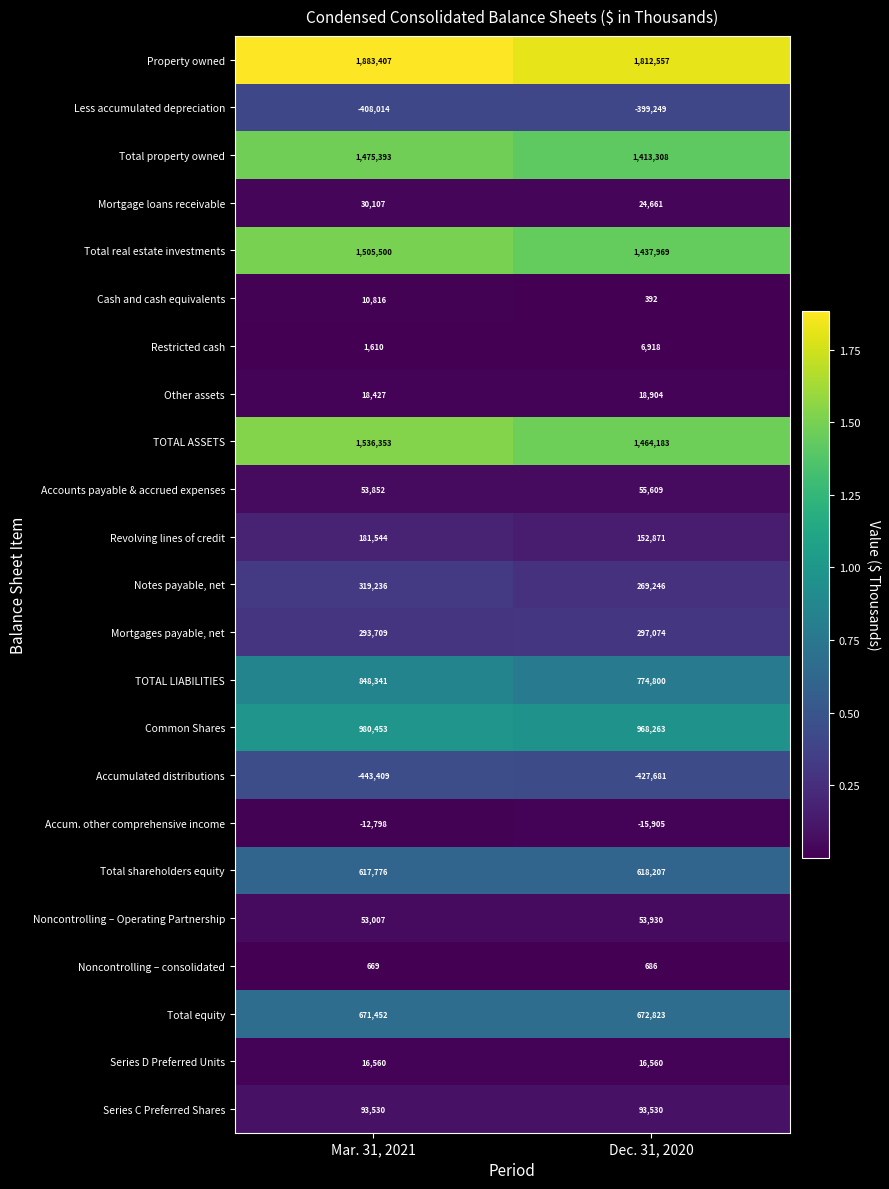

What is the sum of all Accum. other comprehensive income values?

-28703